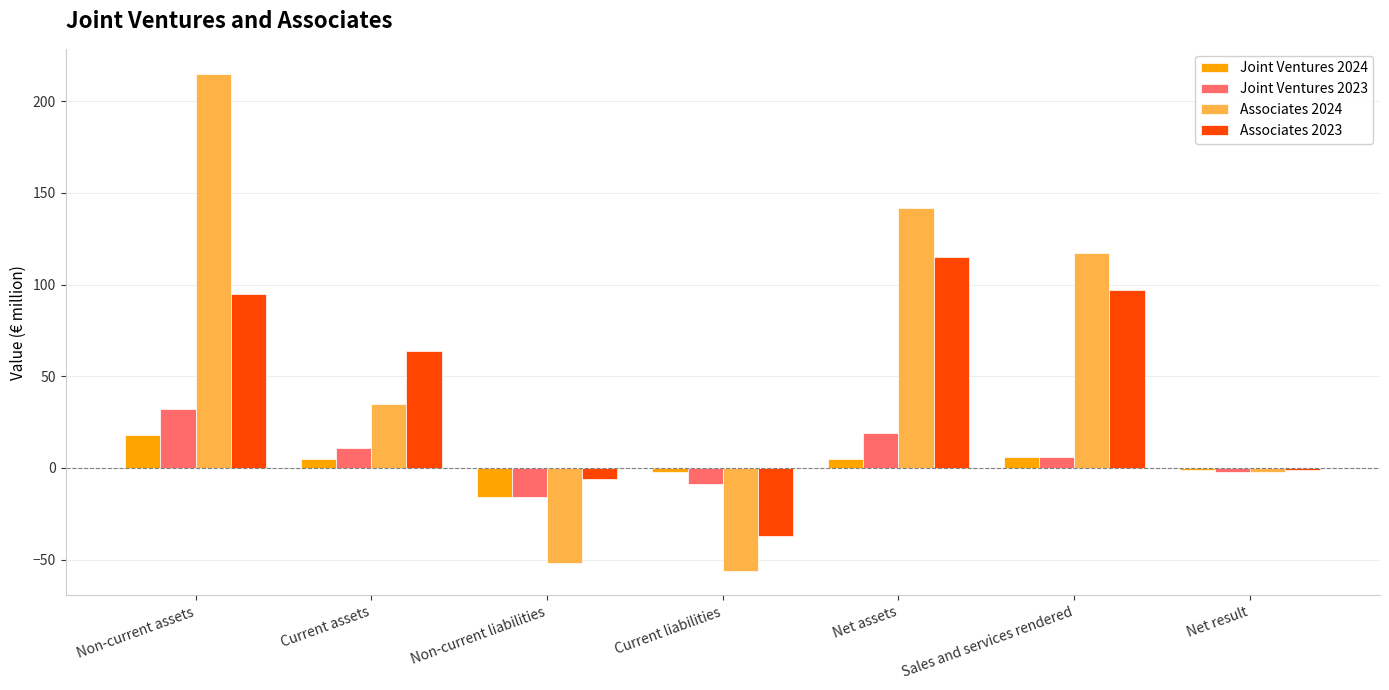

What is the spread (max minus min) of values at Non-current assets?

197